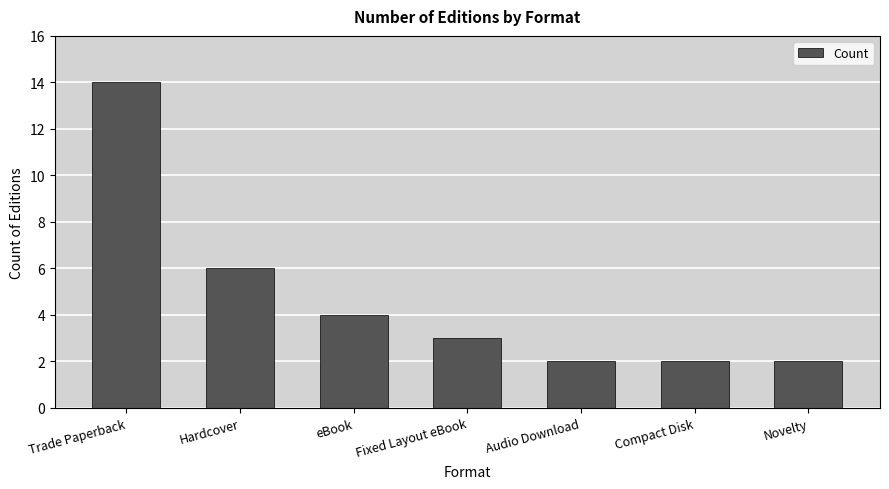

What is the approximate value at Compact Disk?

2